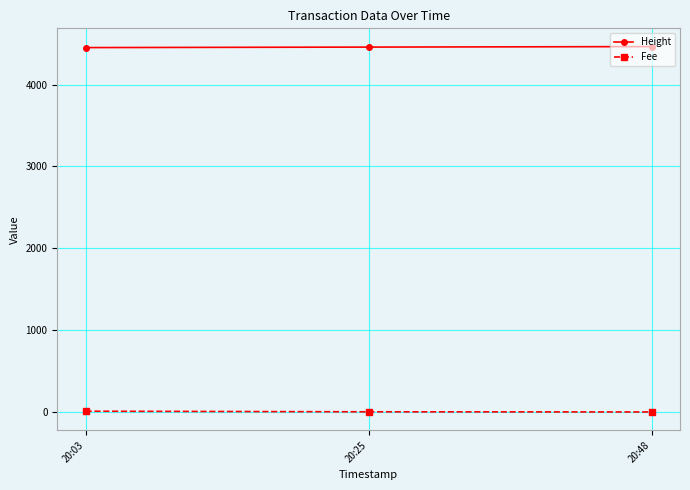

How many categories are shown in the chart?

3